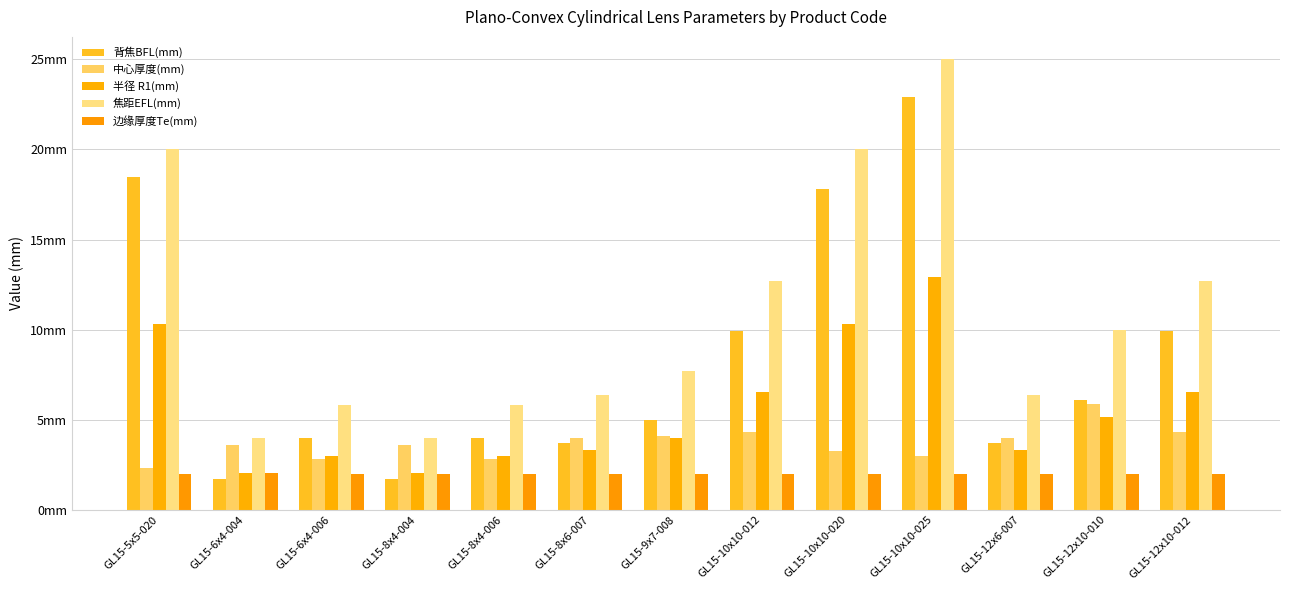

Which series has the largest total across all categories?

焦距EFL(mm)